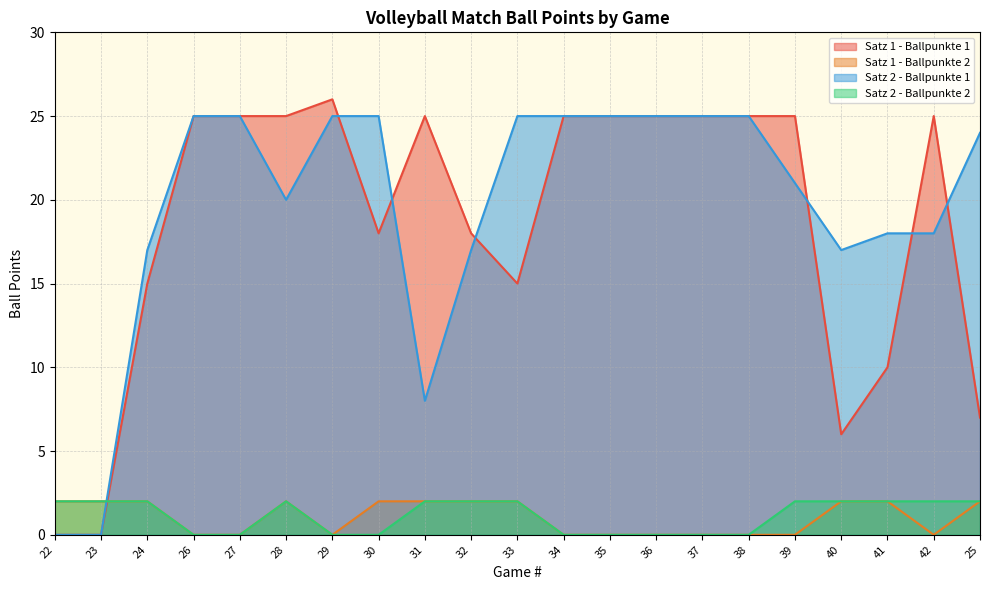

Between which two adjacent categories do Satz 1 - Ballpunkte 2 and Satz 2 - Ballpunkte 1 first intersect?

23 and 24